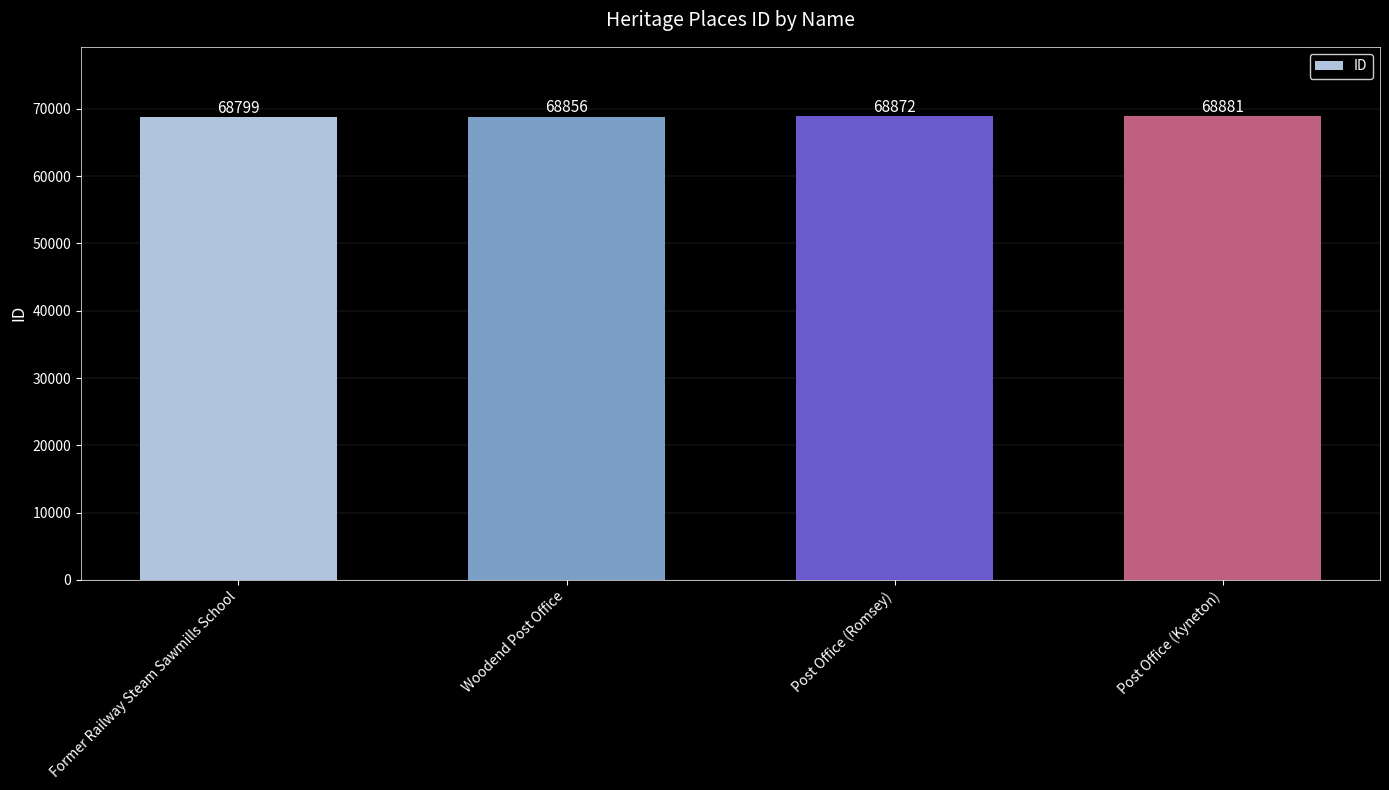

List the labels in order of value, largest first.

Post Office (Kyneton), Post Office (Romsey), Woodend Post Office, Former Railway Steam Sawmills School